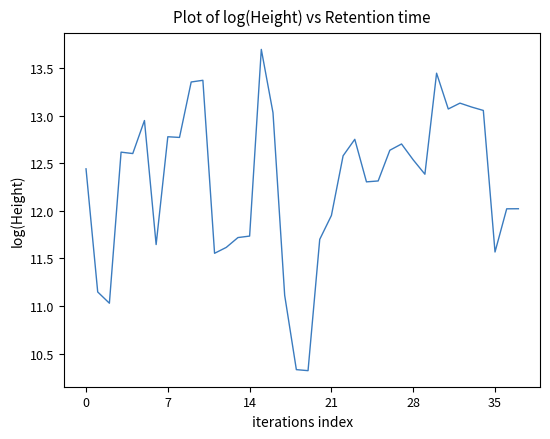

What is the maximum value shown in the chart?

13.7